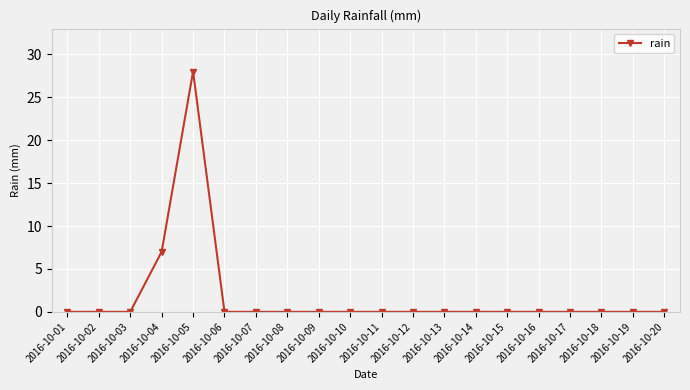

Where is the data nearest to the value 14?

2016-10-04